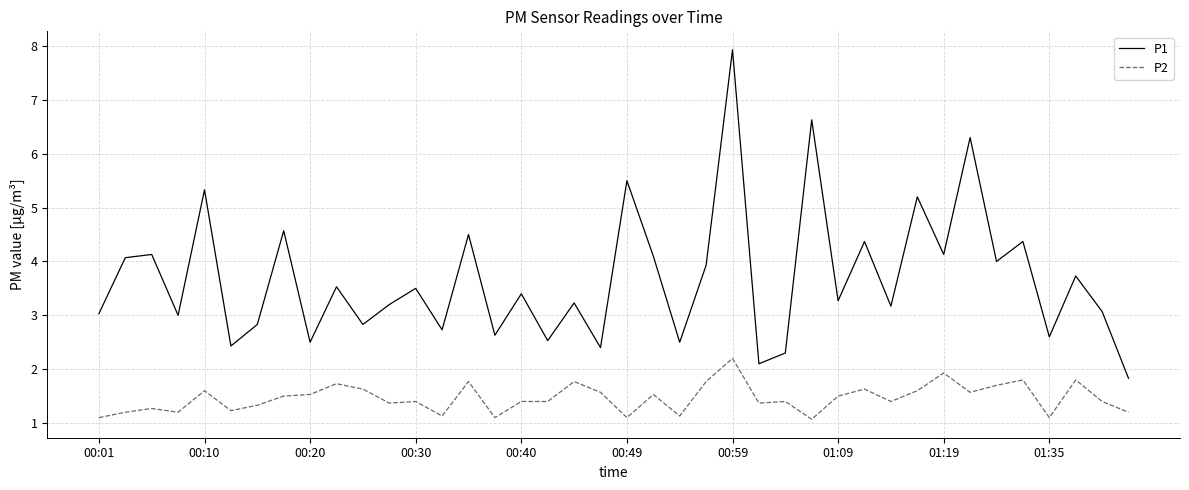

True or false: P1 and P2 cross at least once.

False